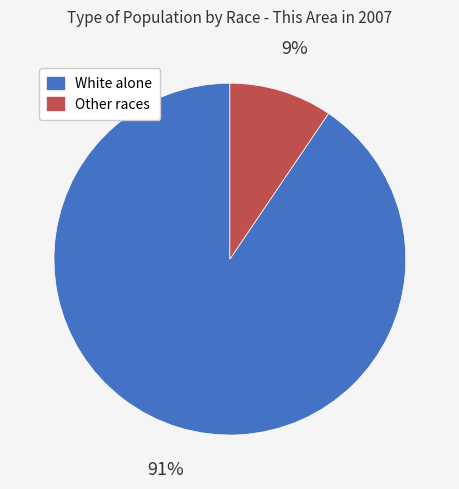

Is there a majority slice in this chart?

Yes